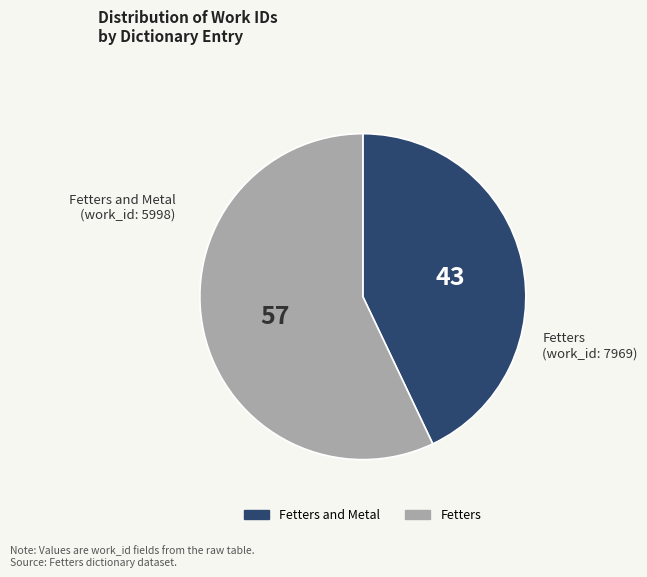

Does any single category account for the majority?

Yes